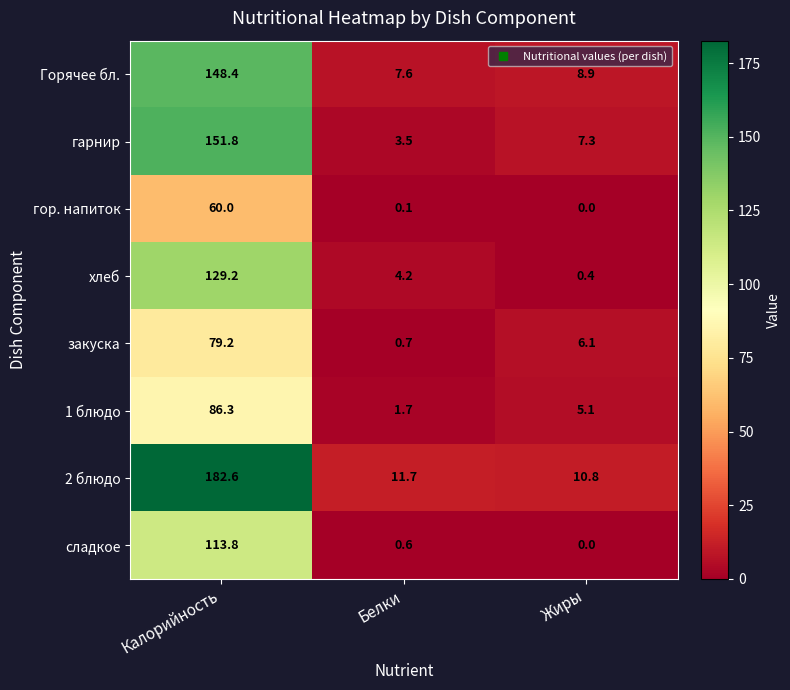

What is the difference between the maximum and minimum values in the гор. напиток series?

60.0